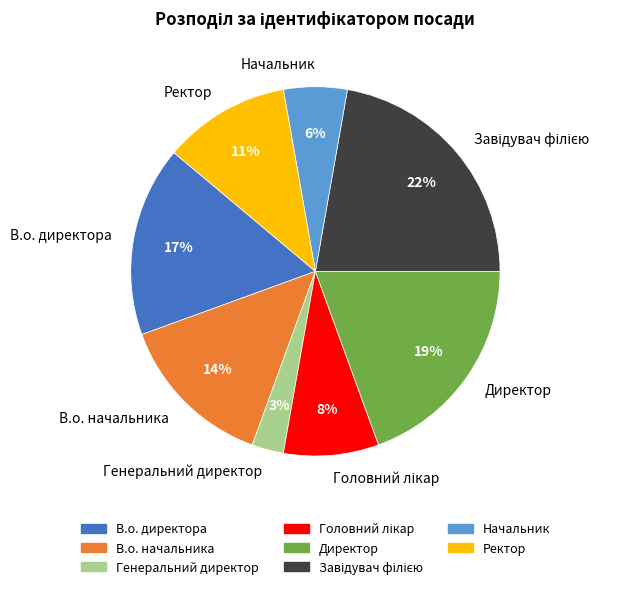

What percentage is the В.о. начальника slice, to the nearest percent?

14%